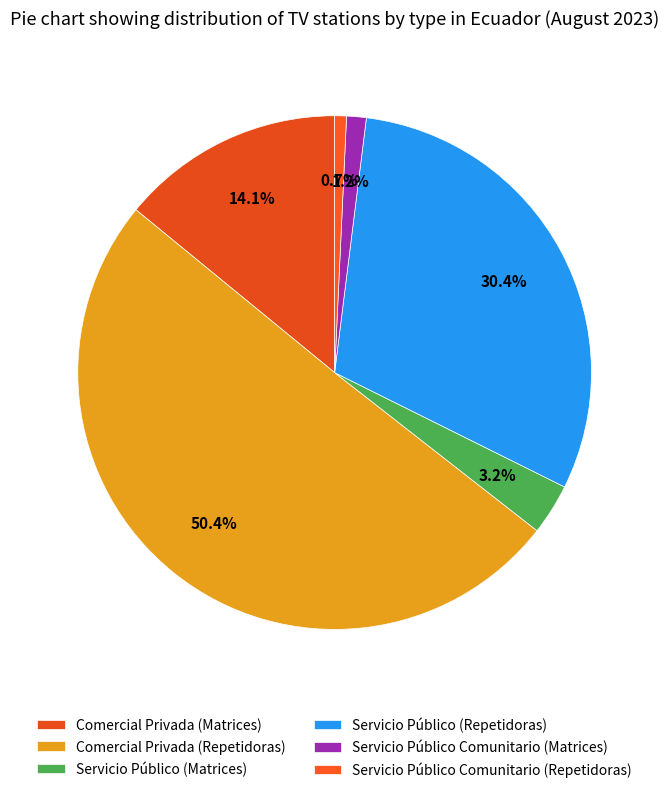

What is the ratio of the value at Servicio Público Comunitario (Matrices) to the value at Servicio Público Comunitario (Repetidoras)?

1.7